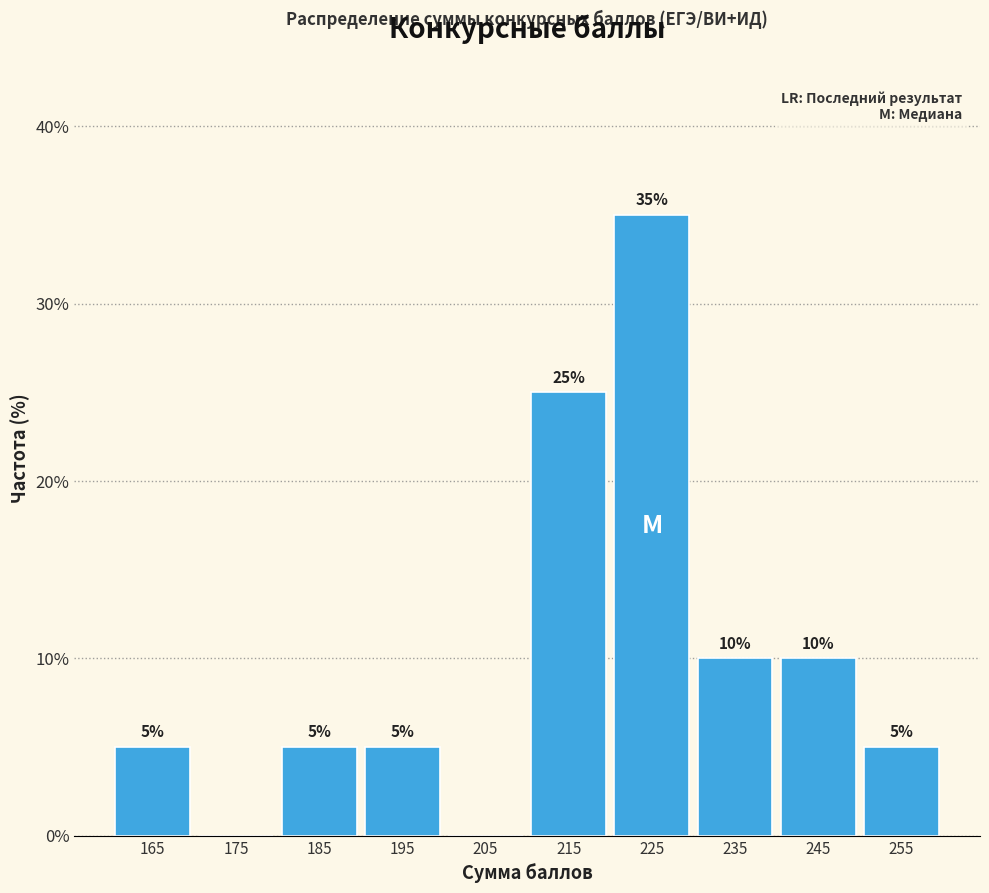

Which range on the x-axis has the tallest bar?

220 to 230